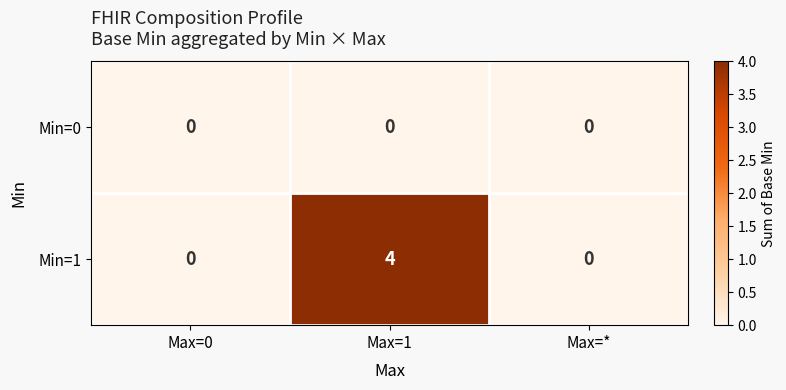

Which series has the largest total across all categories?

Min=1